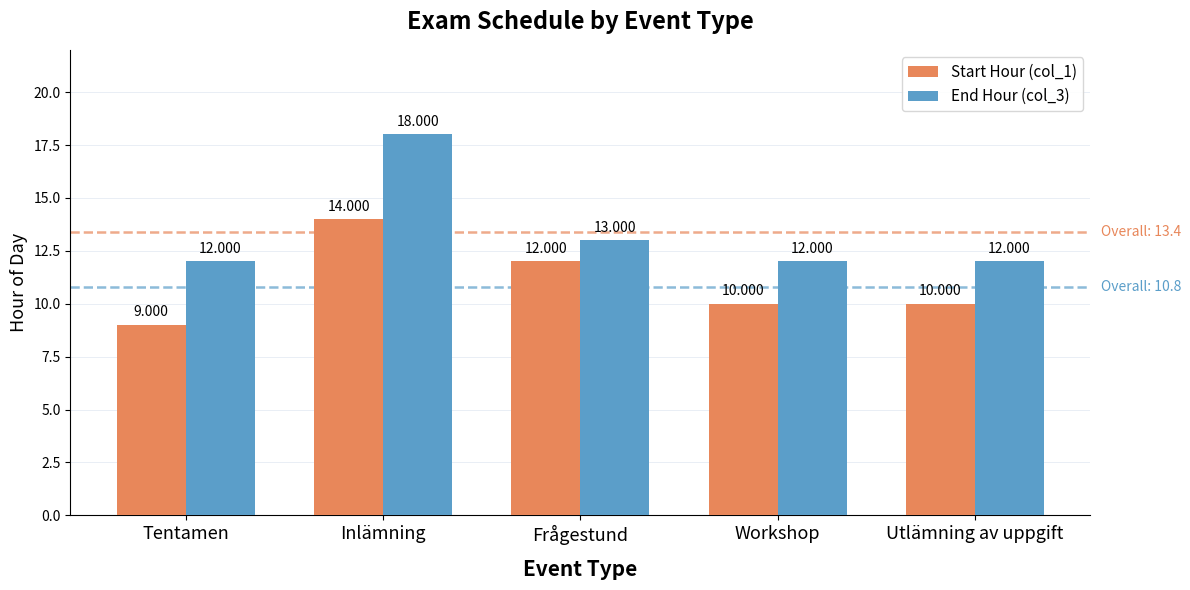

Is the value of Start Hour (col_1) at Inlämning greater than the value of End Hour (col_3) at Tentamen?

Yes